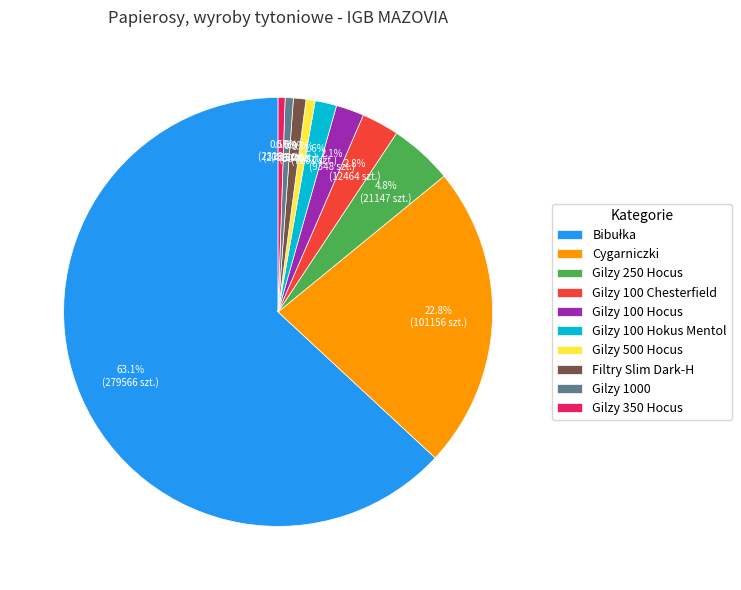

Is there any slice that represents more than half of the pie?

Yes